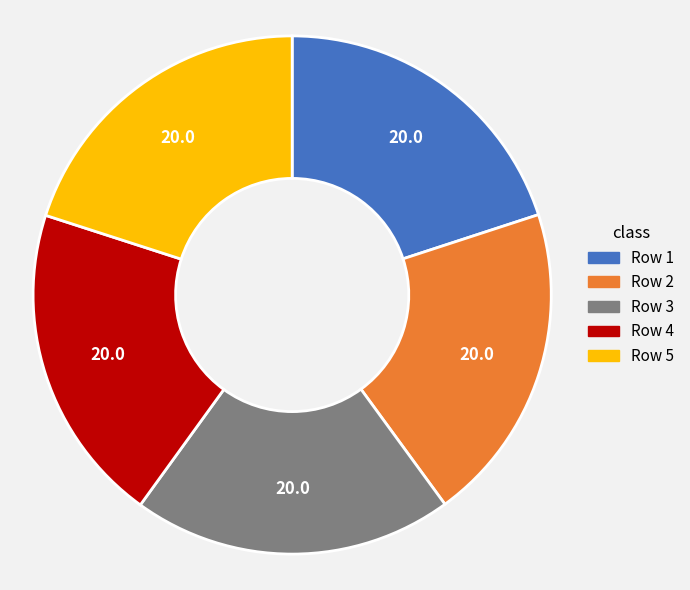

Is there a majority slice in this chart?

No